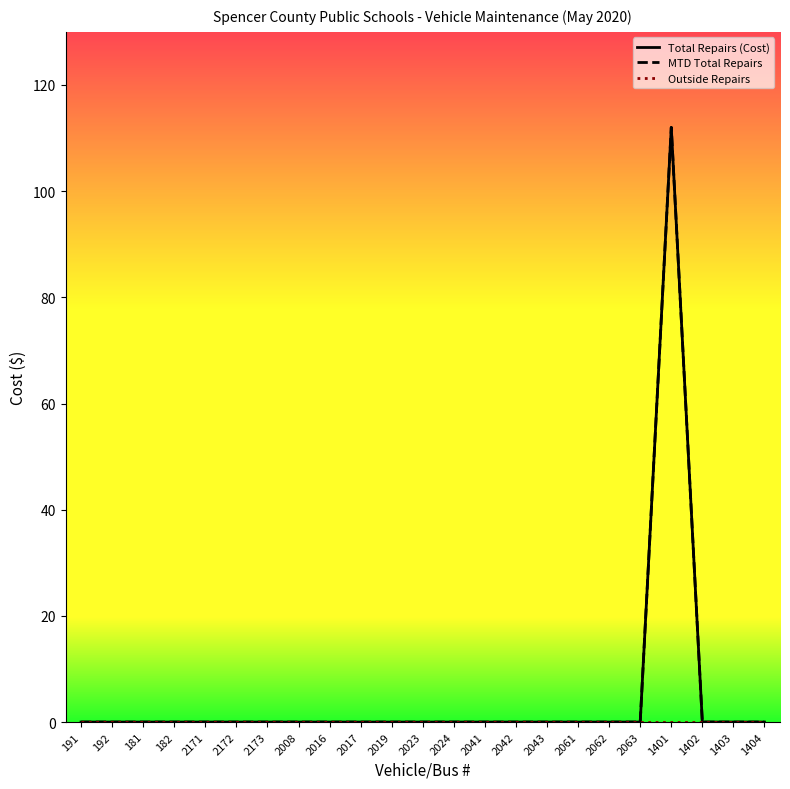

True or false: Outside Repairs and Total Repairs (Cost) intersect in this chart.

False